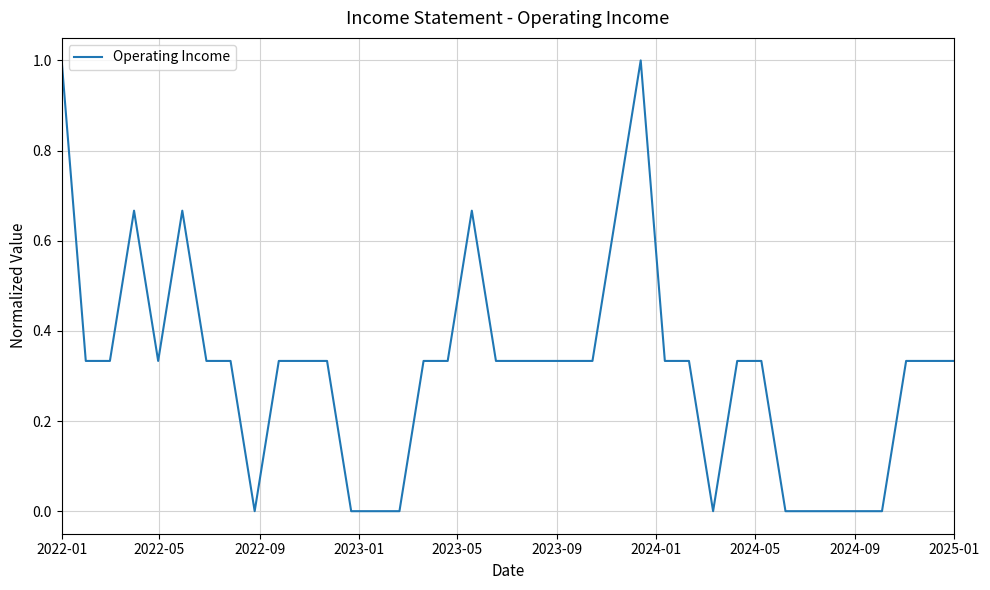

What is the difference between the maximum and minimum values?

1.0